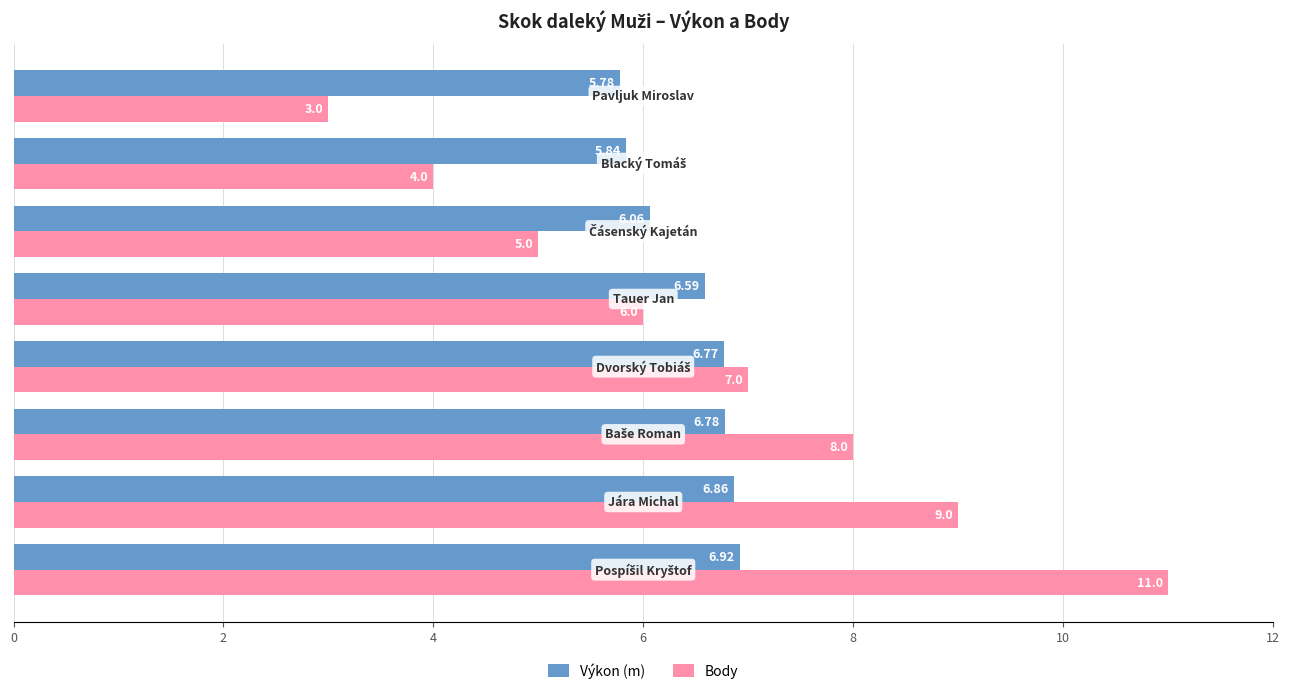

What is the difference between the maximum and minimum values in the Body series?

8.0